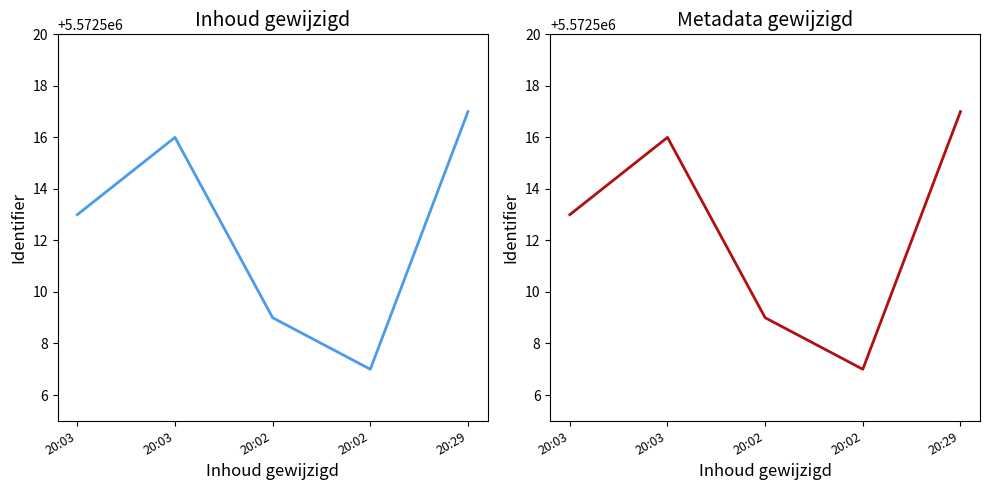

List the labels in order of value, smallest first.

20:02, 20:02, 20:03, 20:03, 20:29